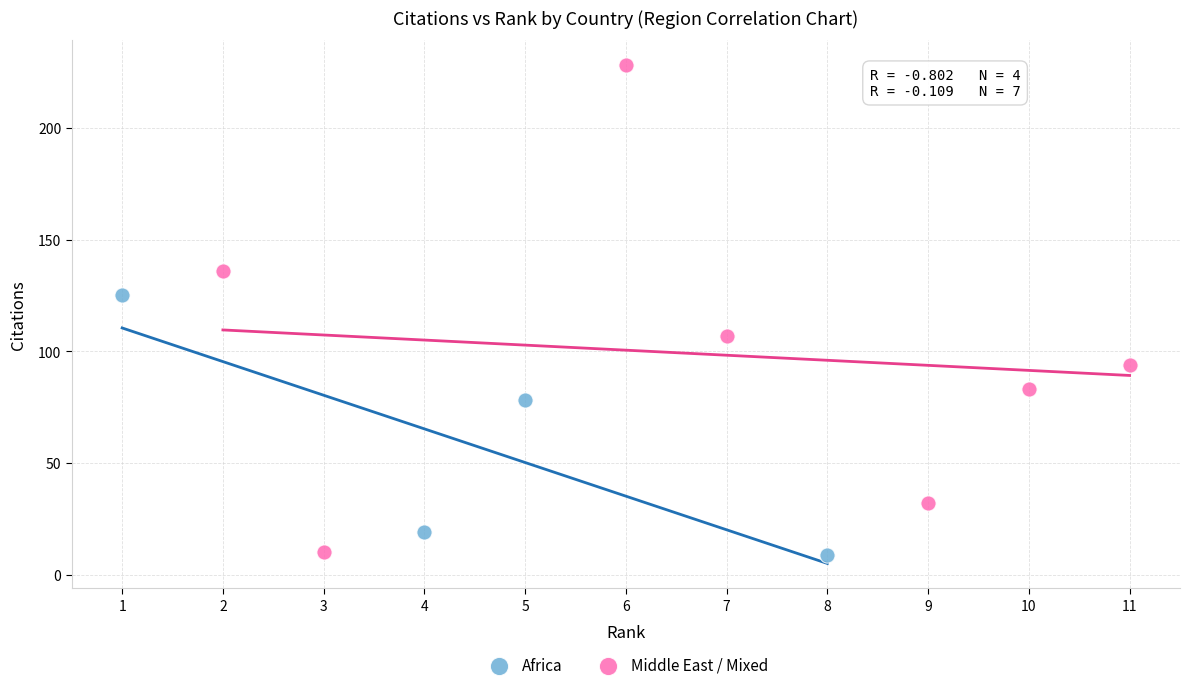

Which series has the widest spread of Y values?

Middle East / Mixed